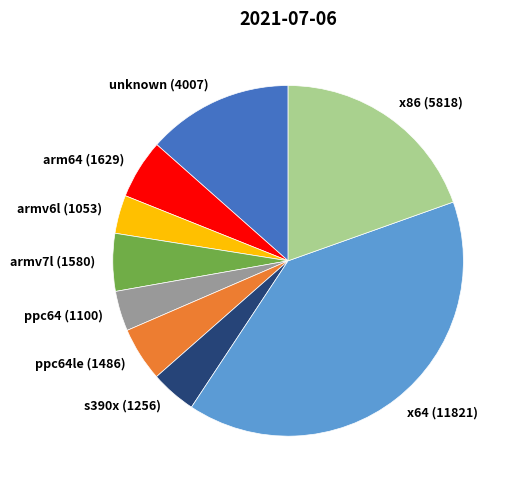

Between x86 and armv6l, which is larger?

x86